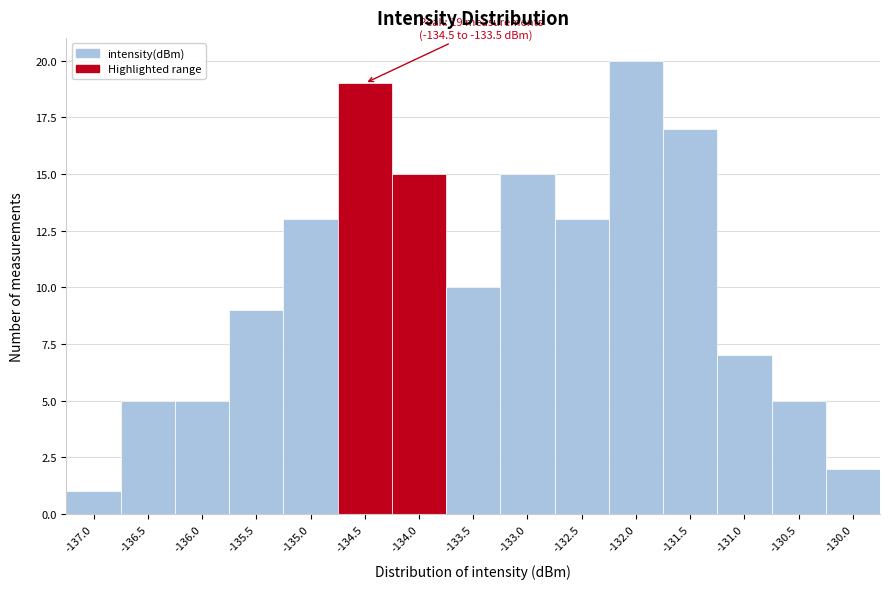

Reading left to right, what are all the values shown in this chart?

1	5	5	9	13	19	15	10	15	13	20	17	7	5	2